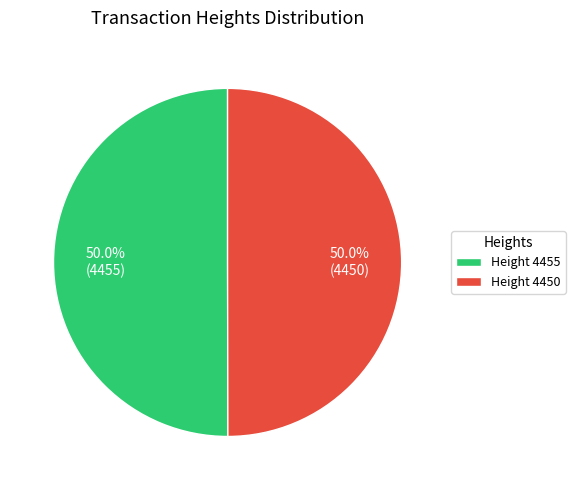

Approximately how many times larger is the value at Height 4455 compared to Height 4450?

1.0